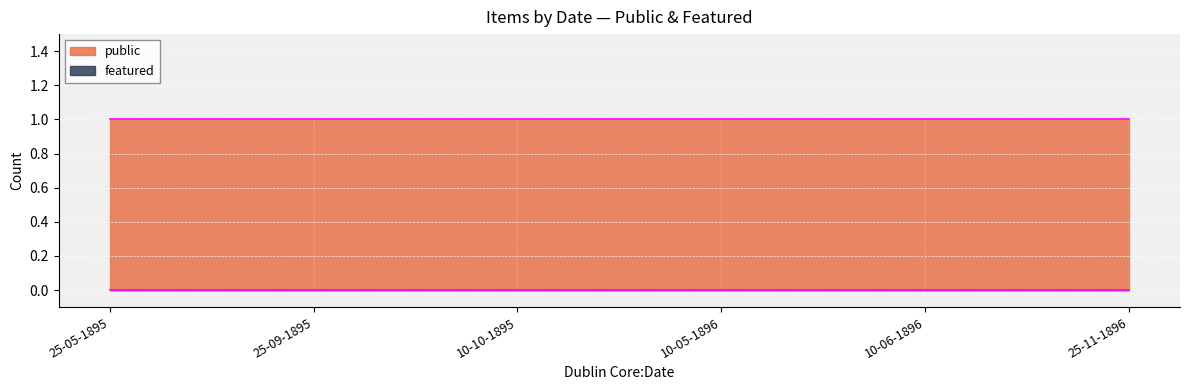

True or false: public and featured cross at least once.

False